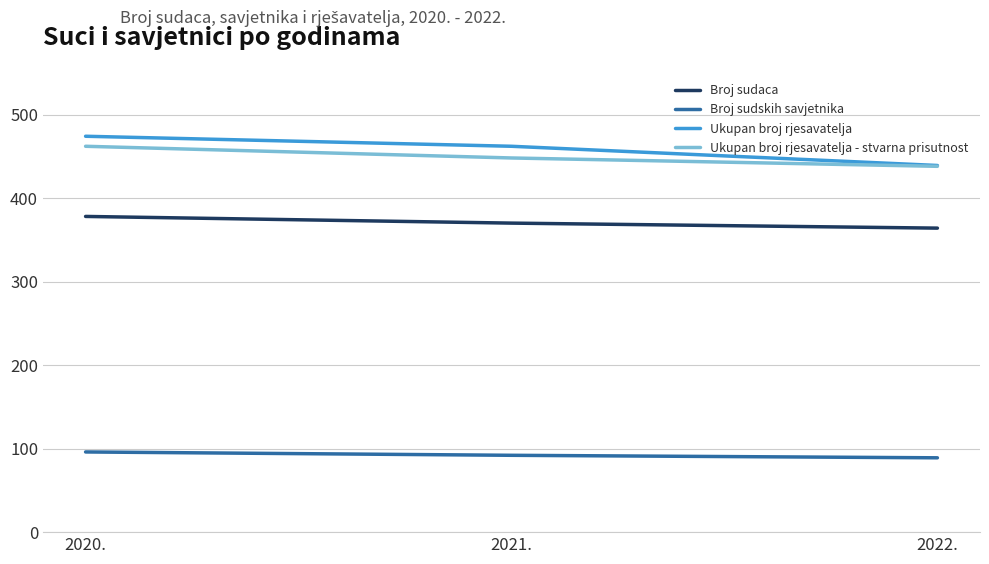

Read the Broj sudaca value at 2020..

378